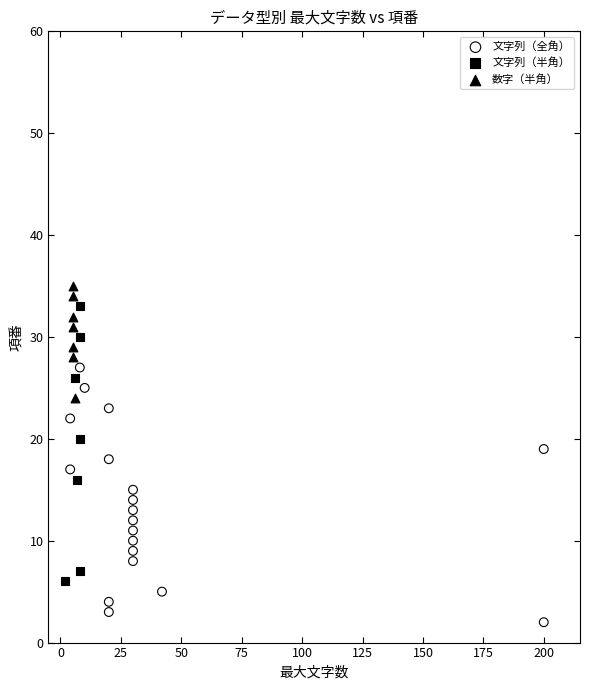

Which series has the largest Y range (max minus min)?

文字列（半角）